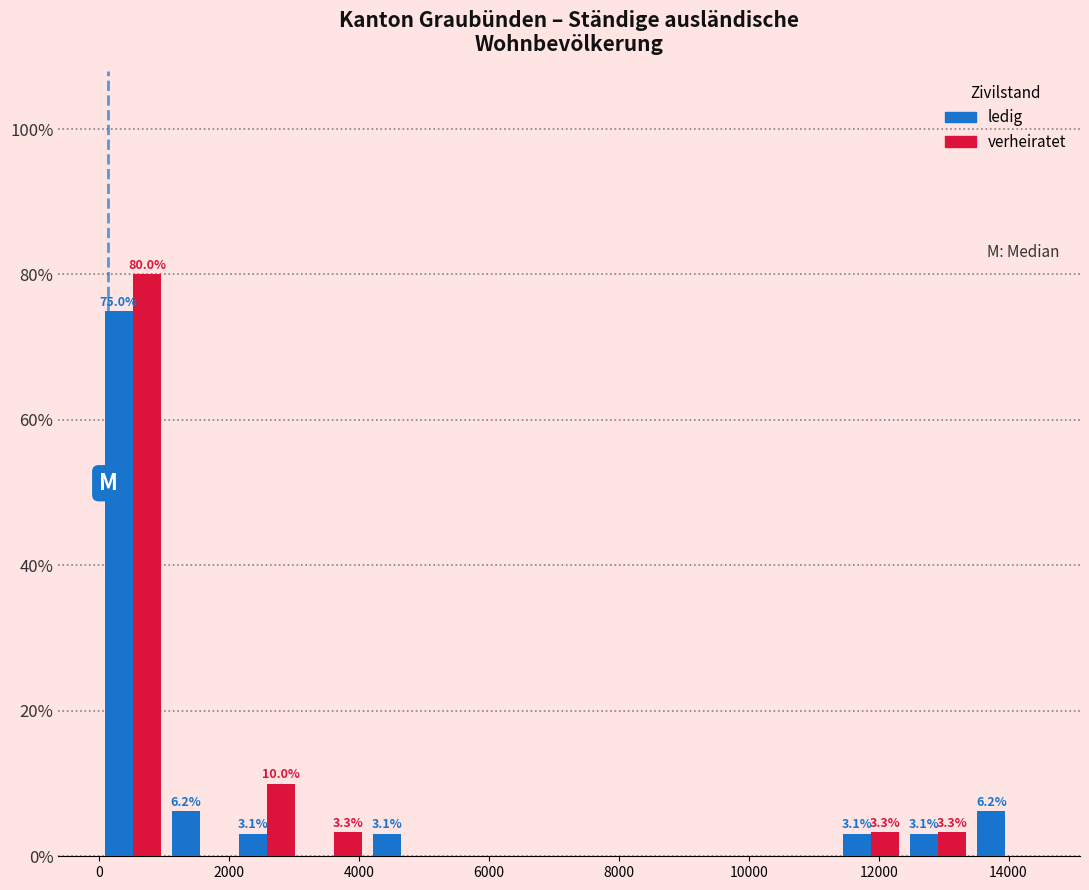

In the verheiratet series, which range on the x-axis has the tallest bar?

0 to 1000